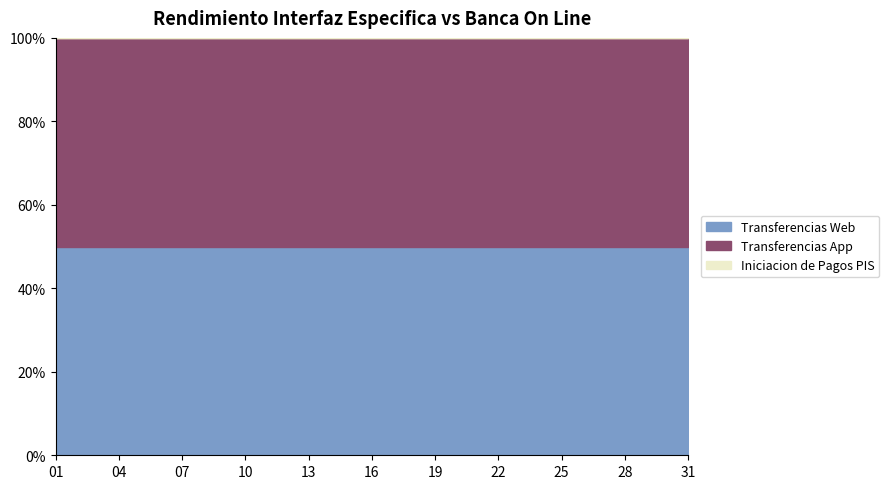

List the labels in order of Transferencias App value, smallest first.

21, 07, 22, 28, 15, 05, 19, 17, 04, 27, 01, 30, 20, 09, 14, 31, 08, 25, 06, 23, 03, 29, 02, 13, 18, 10, 26, 16, 12, 11, 24